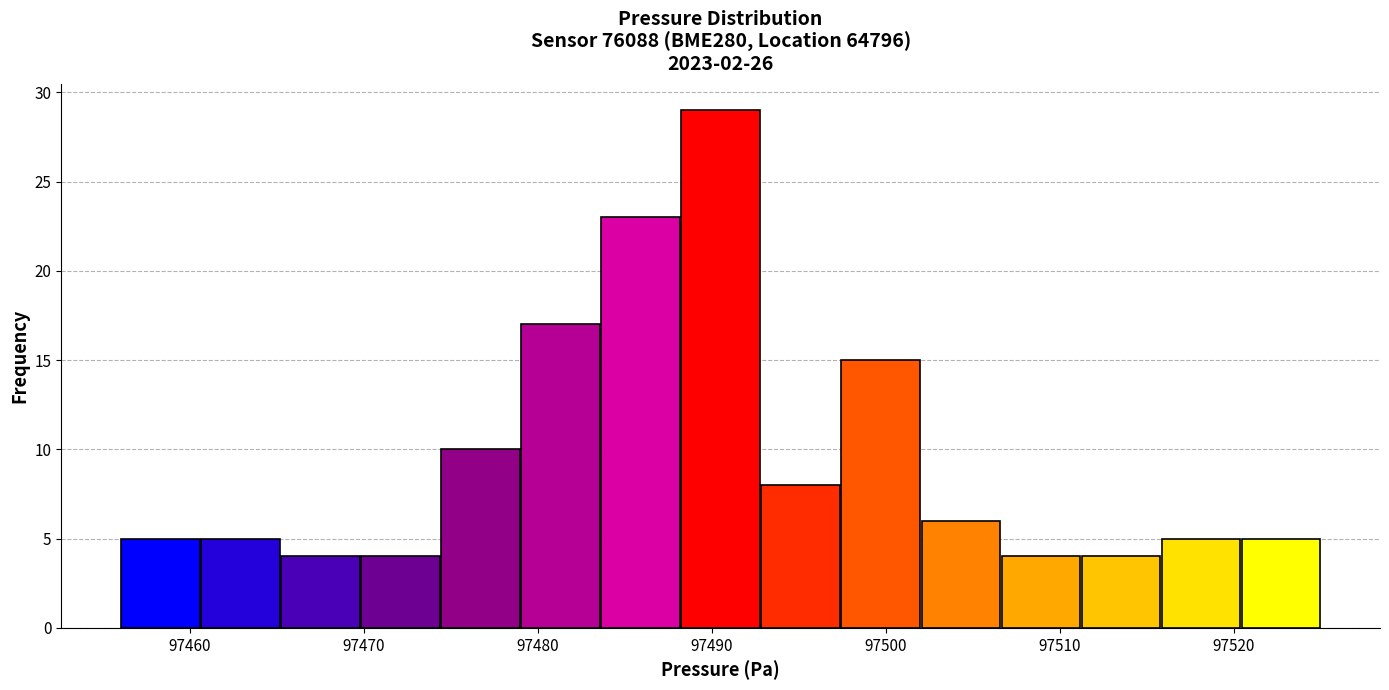

Which range on the x-axis has the tallest bar?

97488.2 to 97492.8